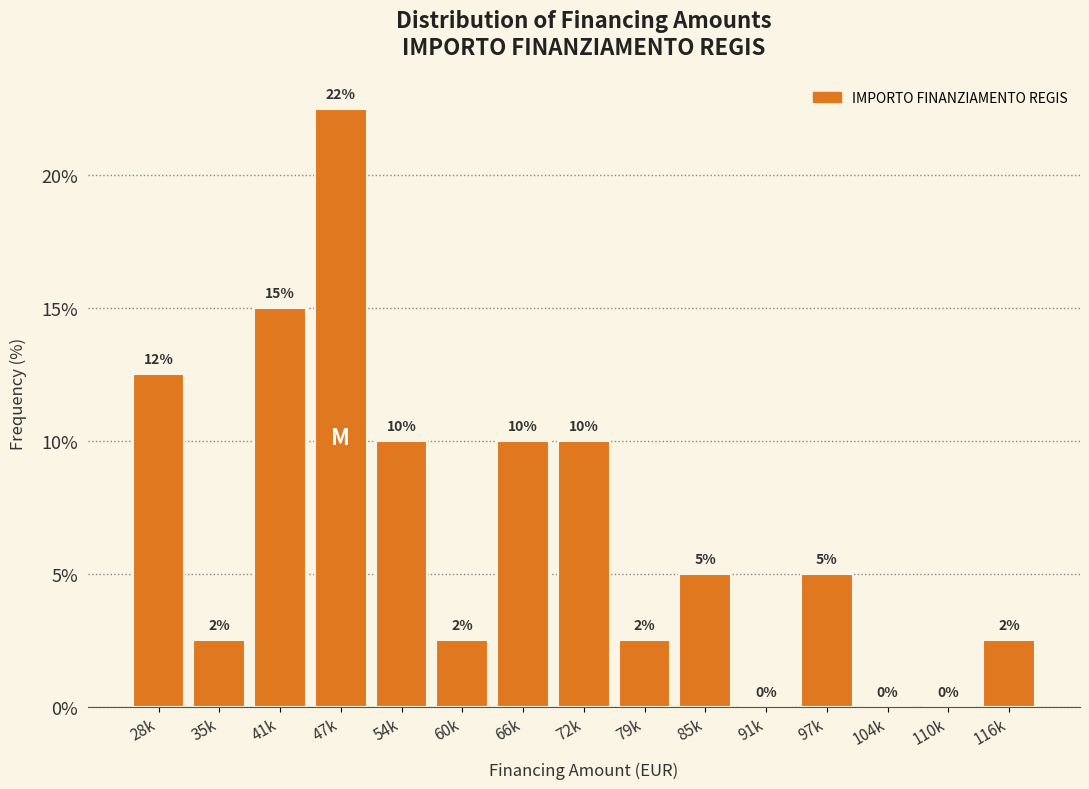

Which category has the highest value across all series?

47k